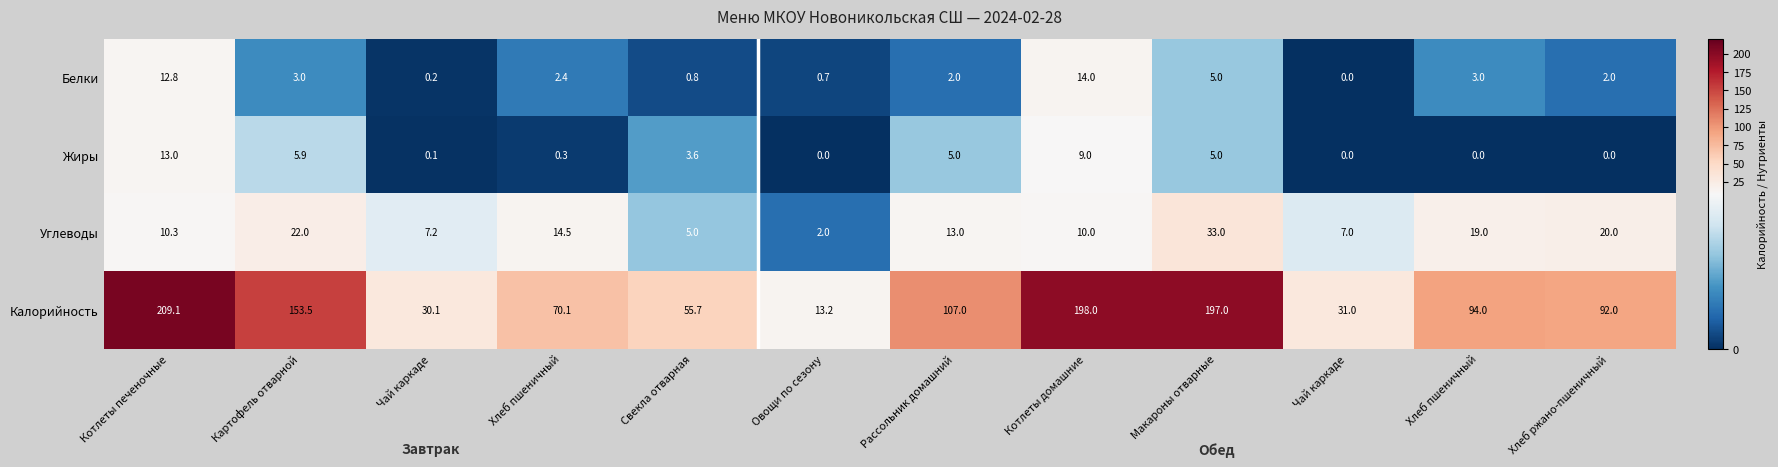

Count the number of data series in this chart.

4